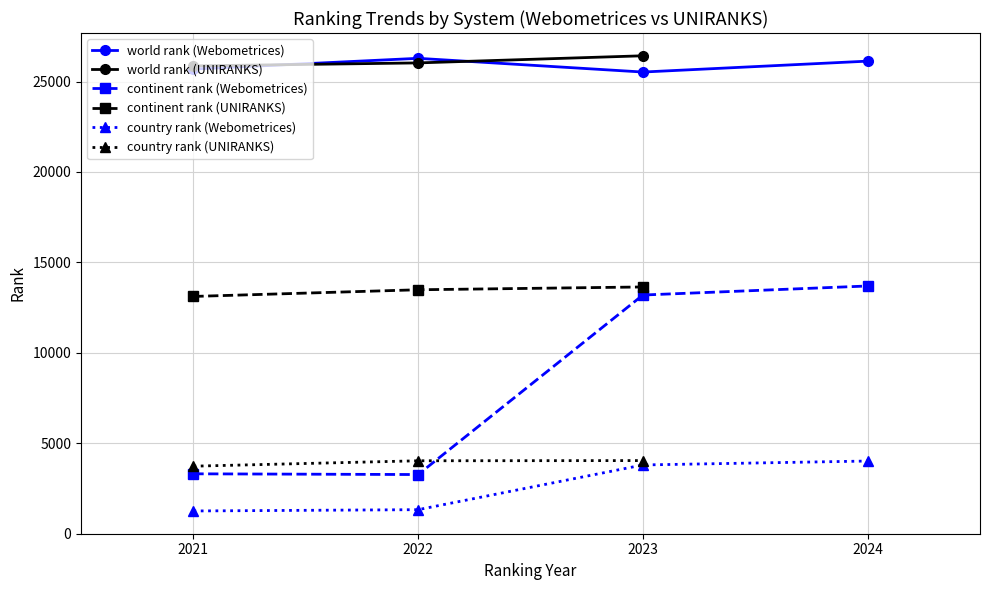

The value of world rank at Webometrices 2023 is 25525. True or false?

True